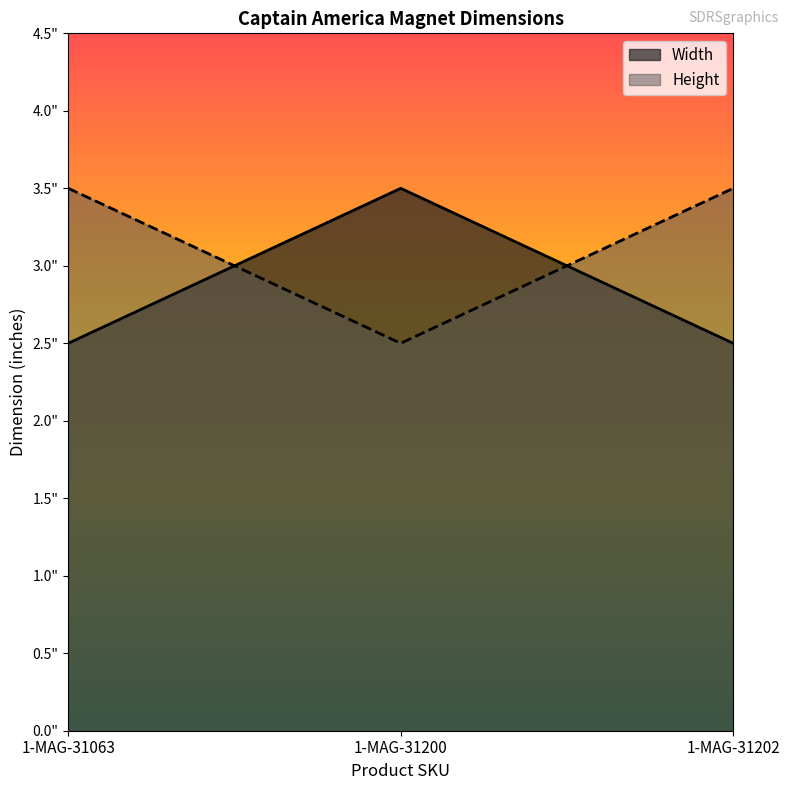

Which series has the widest spread of values?

Width